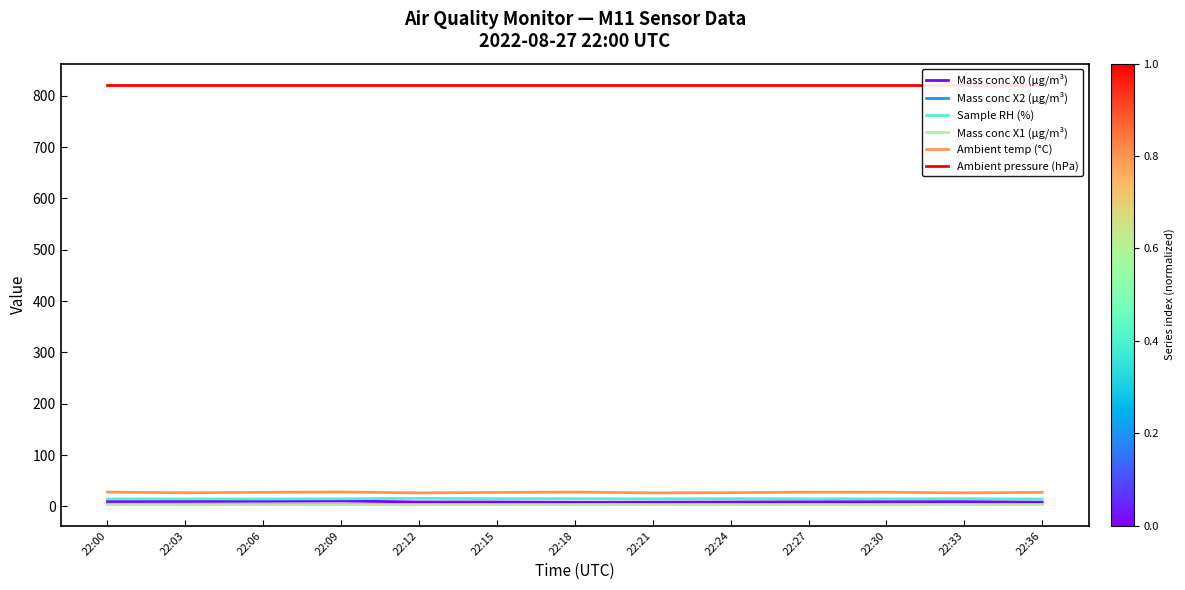

Is the value of Ambient temp (°C) at 22:27 greater than the value of Ambient pressure (hPa) at 22:09?

No